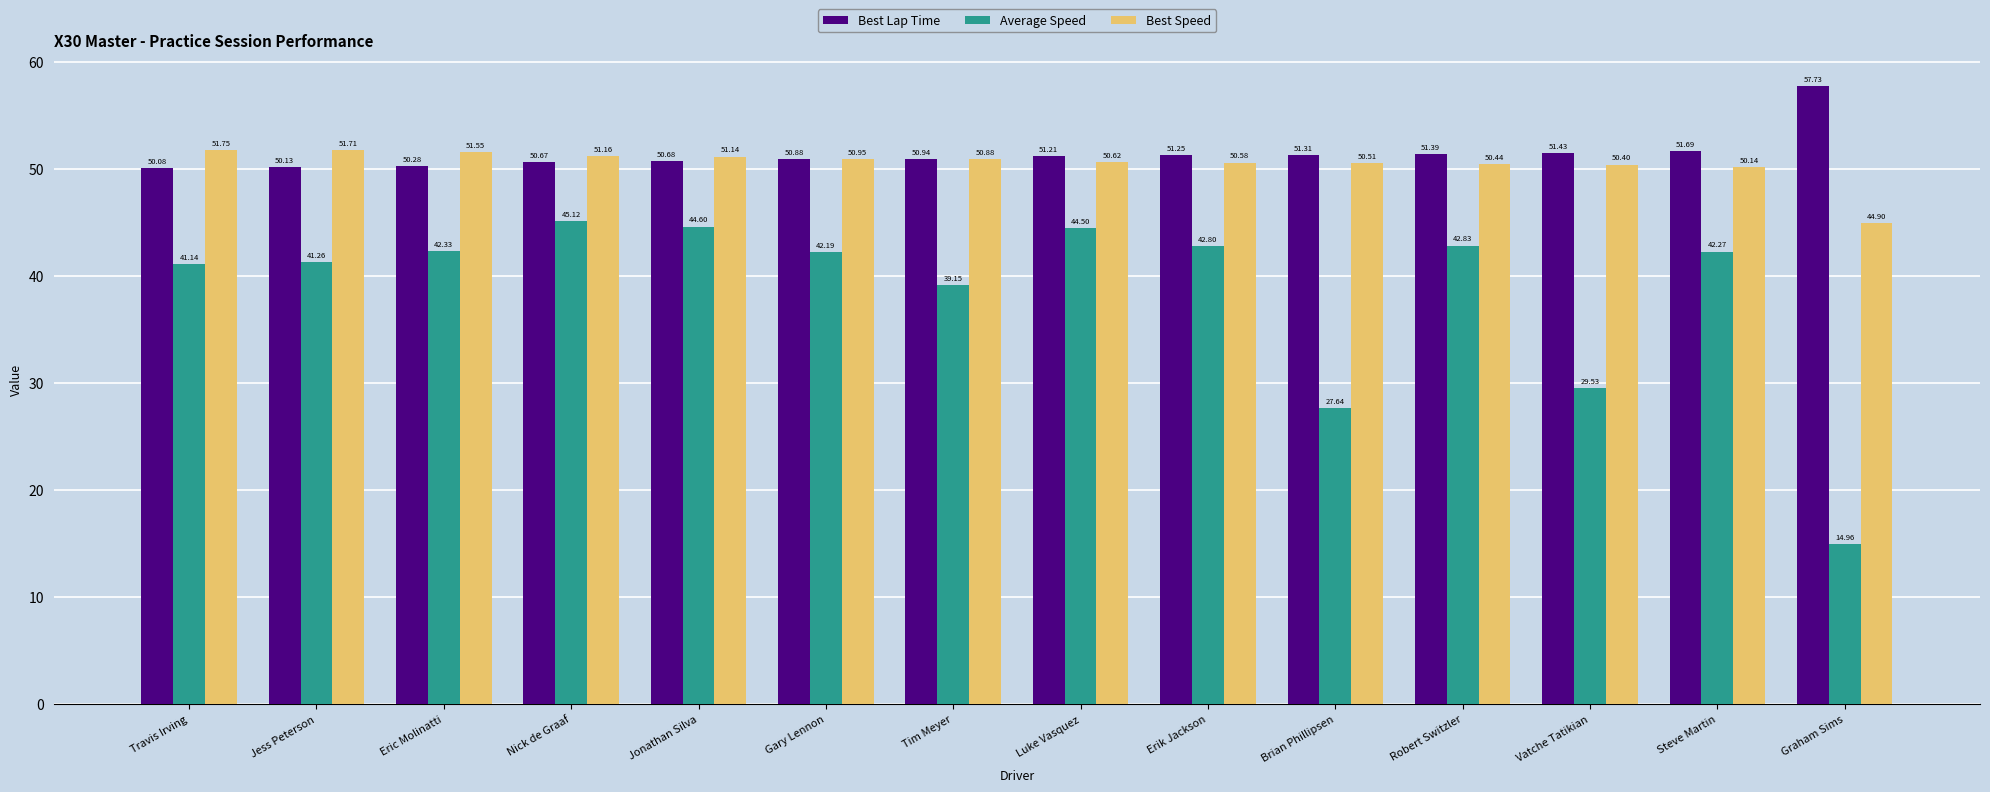

At which label does Best Lap Time first exceed 51?

Luke Vasquez